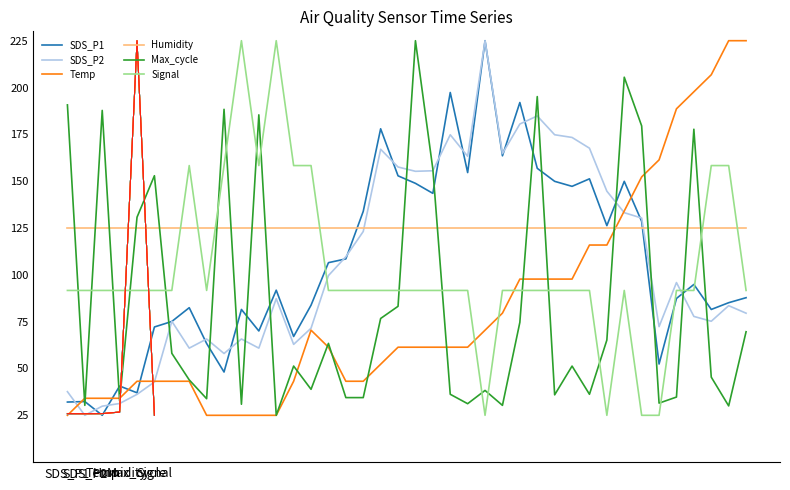

Is the value of SDS_P2 at 24 greater than the value of Temp at 11?

Yes